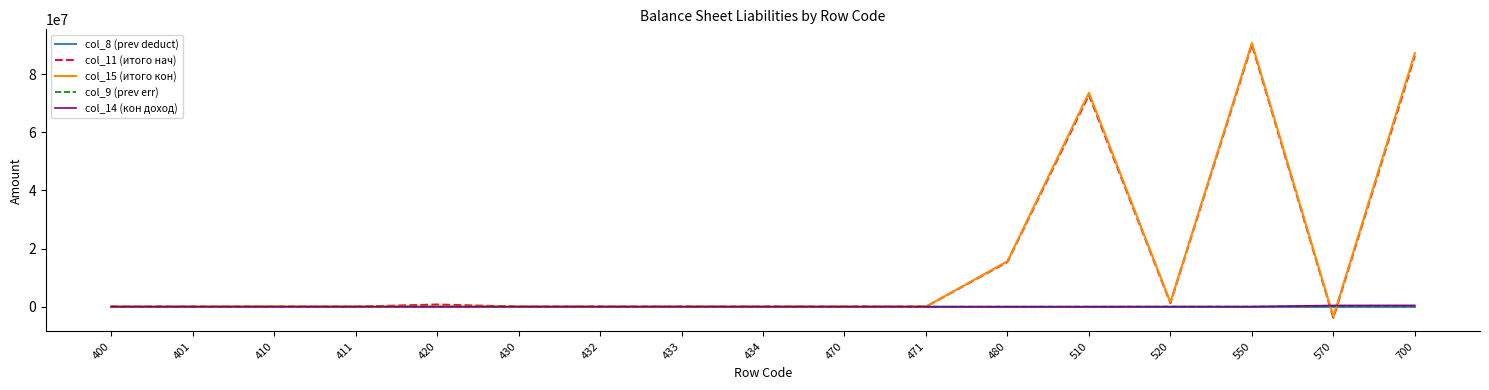

What is the smallest value displayed?

-3819730.6